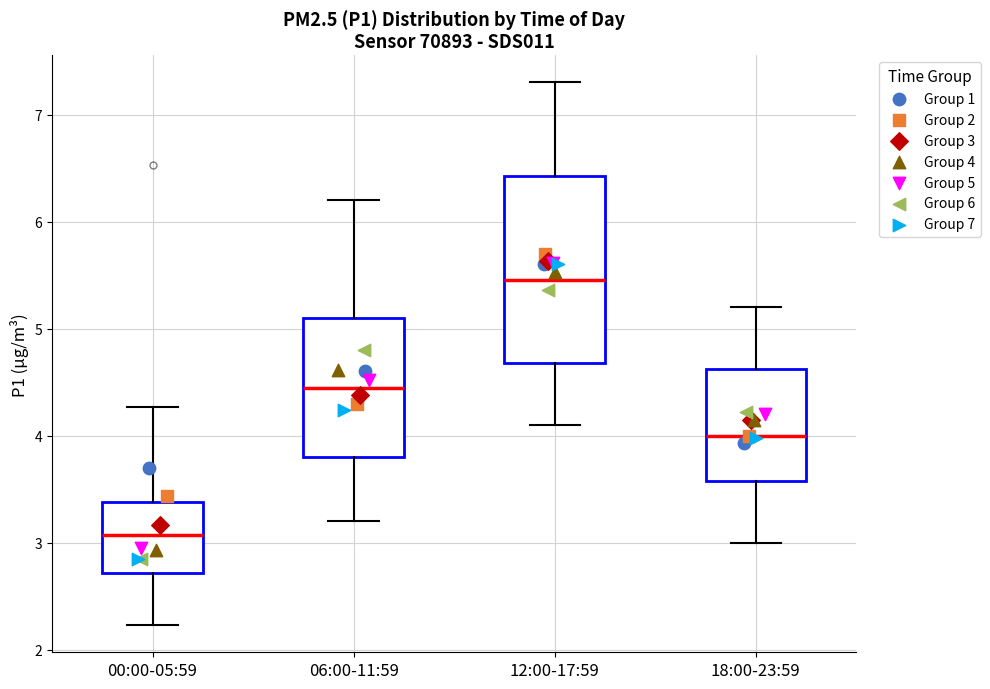

Reading left to right, transcribe this box plot: for each box, give where its median line is, the range the box spans, and where its two whiskers end, as read against the y-axis. The values are not printed on the chart, so give them approximately, as read against the axis.

00:00-05:59: median 3.1, box 2.7 to 3.4, whiskers 2.2 to 4.3
06:00-11:59: median 4.5, box 3.8 to 5.1, whiskers 3.2 to 6.2
12:00-17:59: median 5.5, box 4.7 to 6.4, whiskers 4.1 to 7.3
18:00-23:59: median 4.0, box 3.6 to 4.6, whiskers 3.0 to 5.2